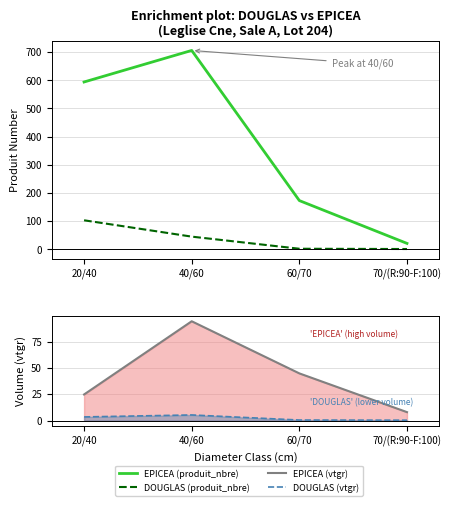

What is the label of the 4th point from the right?

20/40